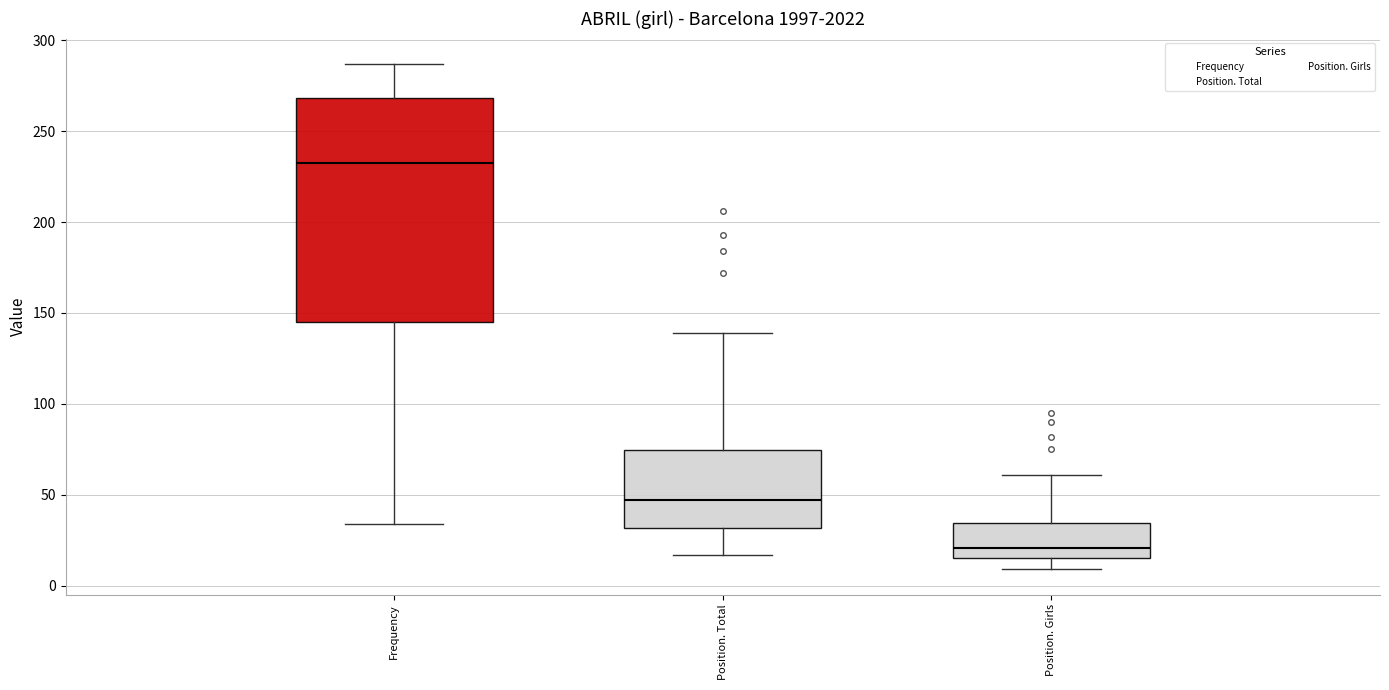

Reading left to right, read every box against the y-axis: the position of its median line, the range the box covers, and the ends of its whiskers. The values are not printed on the chart, so give them approximately, as read against the axis.

Frequency: median 235, box 145 to 270, whiskers 35 to 285
Position. Total: median 45, box 30 to 75, whiskers 15 to 140
Position. Girls: median 20, box 15 to 35, whiskers 10 to 60